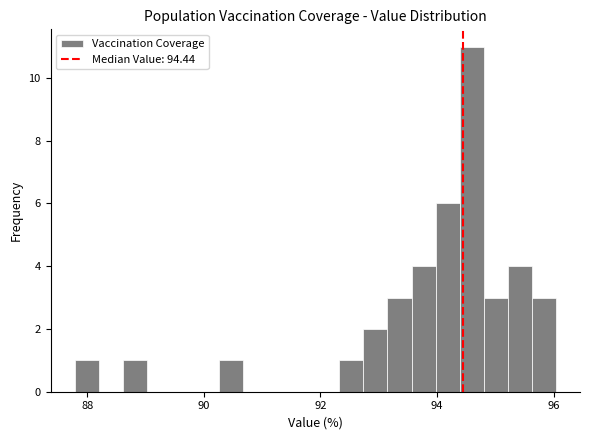

Around what value on the x-axis is the tallest bar? Give the approximate position of its centre, as read against the axis.

94.6